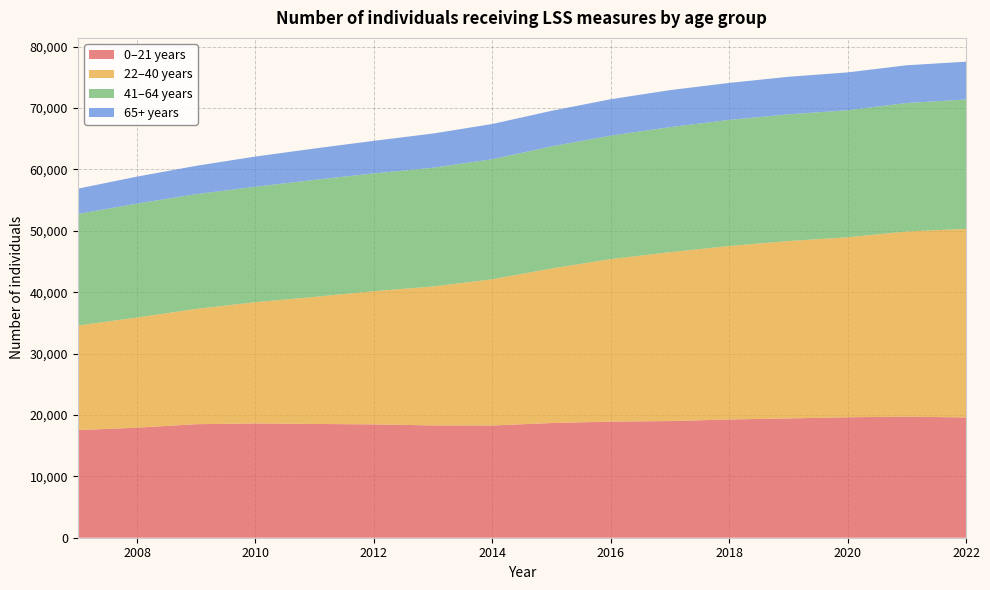

Reading left to right, what are all the values shown in this chart?

0‒21 years: 17529	17927	18495	18612	18537	18460	18296	18280	18684	18913	19006	19261	19433	19619	19724	19597
22‒40 years: 17040	17939	18776	19757	20697	21701	22632	23819	25172	26471	27505	28254	28897	29319	30167	30710
41‒64 years: 18165	18564	18698	18808	19066	19185	19346	19555	19889	20118	20369	20548	20638	20700	20924	21080
65+ years: 4127	4395	4619	4919	5105	5309	5570	5743	5796	5930	6032	6024	6119	6163	6152	6159